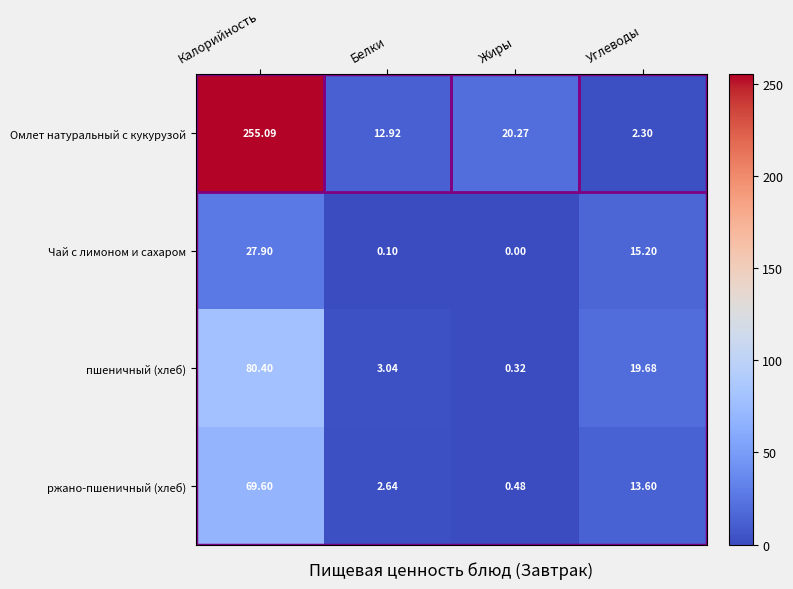

Which label corresponds to the largest value in the chart?

Калорийность